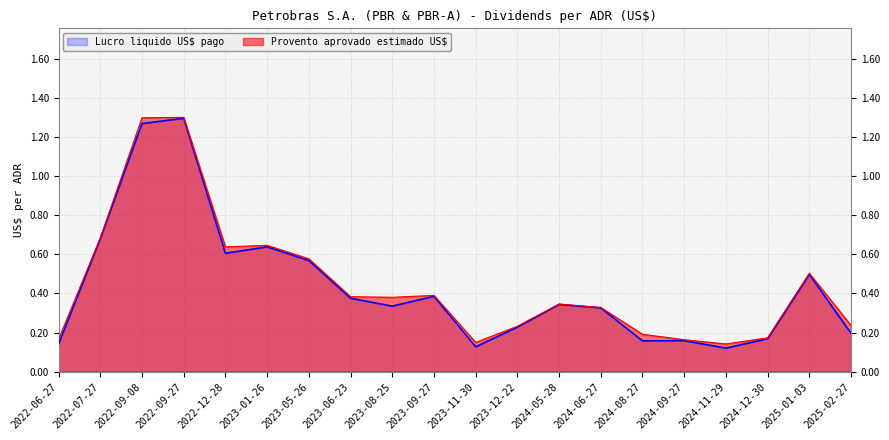

The Lucro liquido US$ pago series shows 0.1 at 2022-06-27. True or false?

True